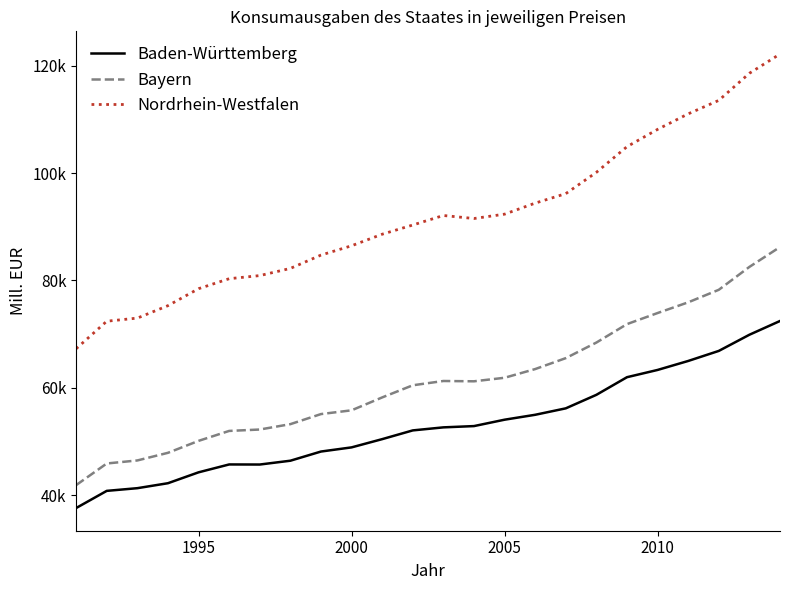

What are all the series names shown in the legend?

Baden-Württemberg, Bayern, Nordrhein-Westfalen